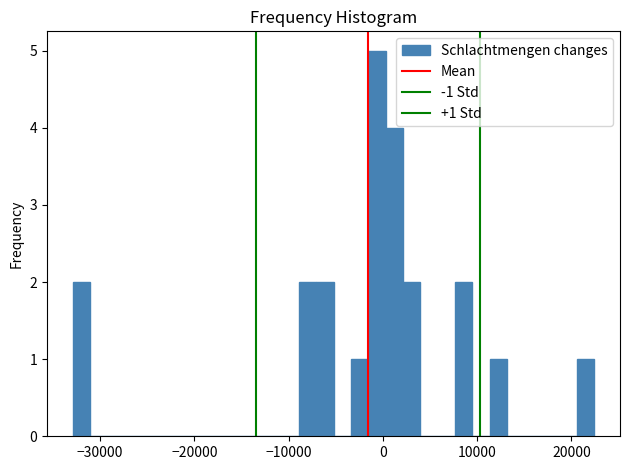

Read against the x-axis, roughly where is the centre of the tallest bar?

-1000